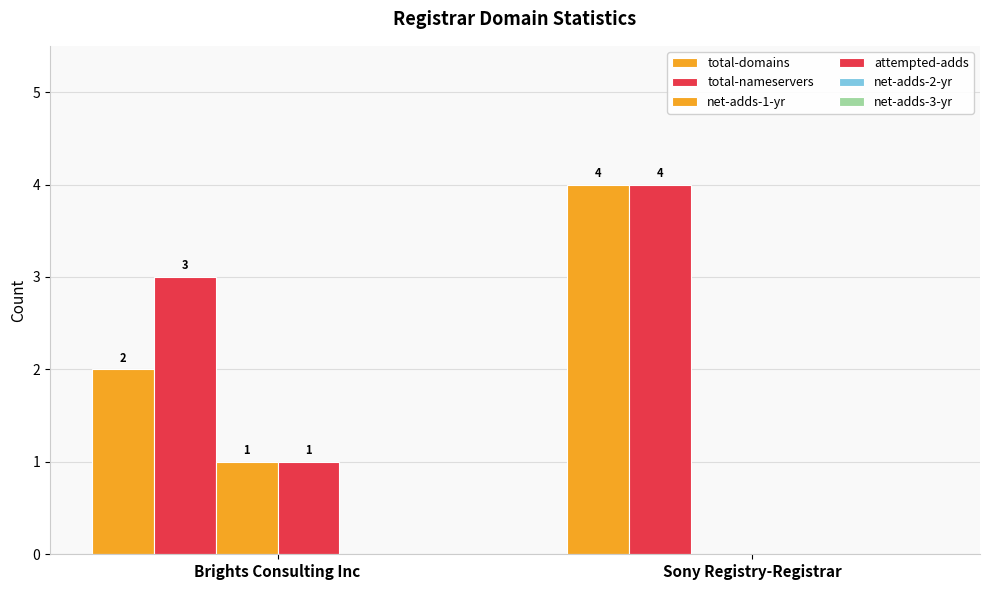

How many data points does each series have?

2